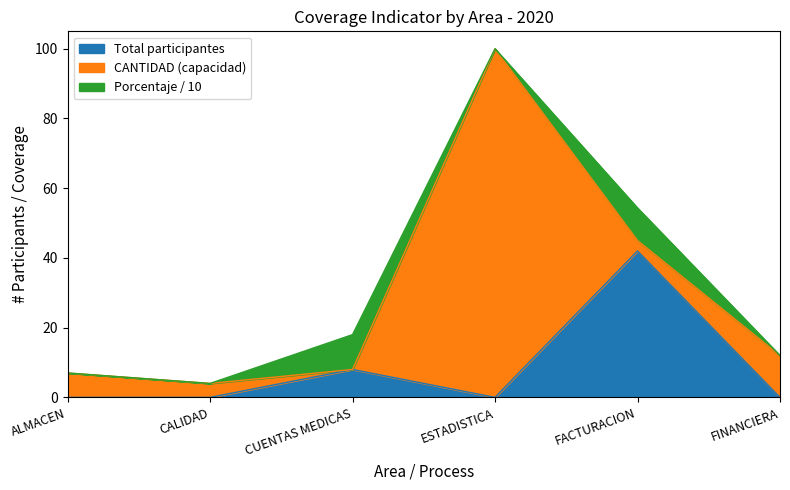

The value of Total participantes at CUENTAS MEDICAS is 4. True or false?

False